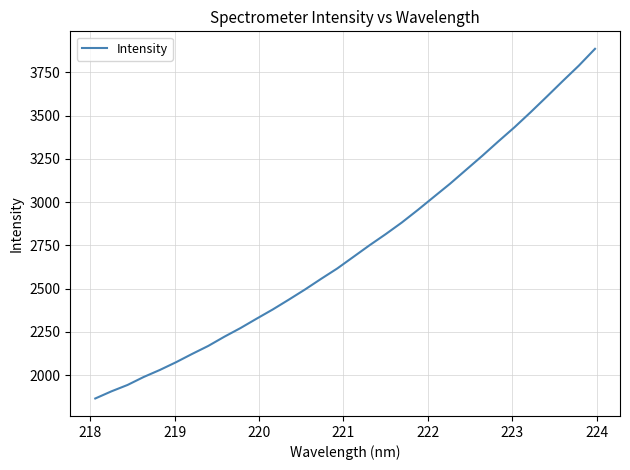

True or false: there are more than 2 points higher than both neighbors.

False